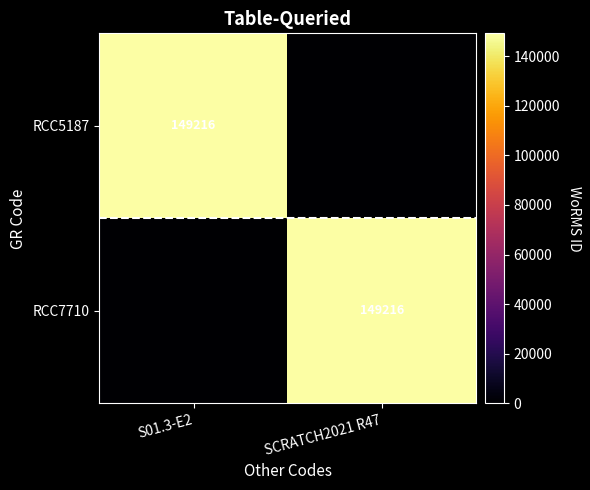

The value of RCC5187 at S01.3-E2 is 149216. True or false?

True